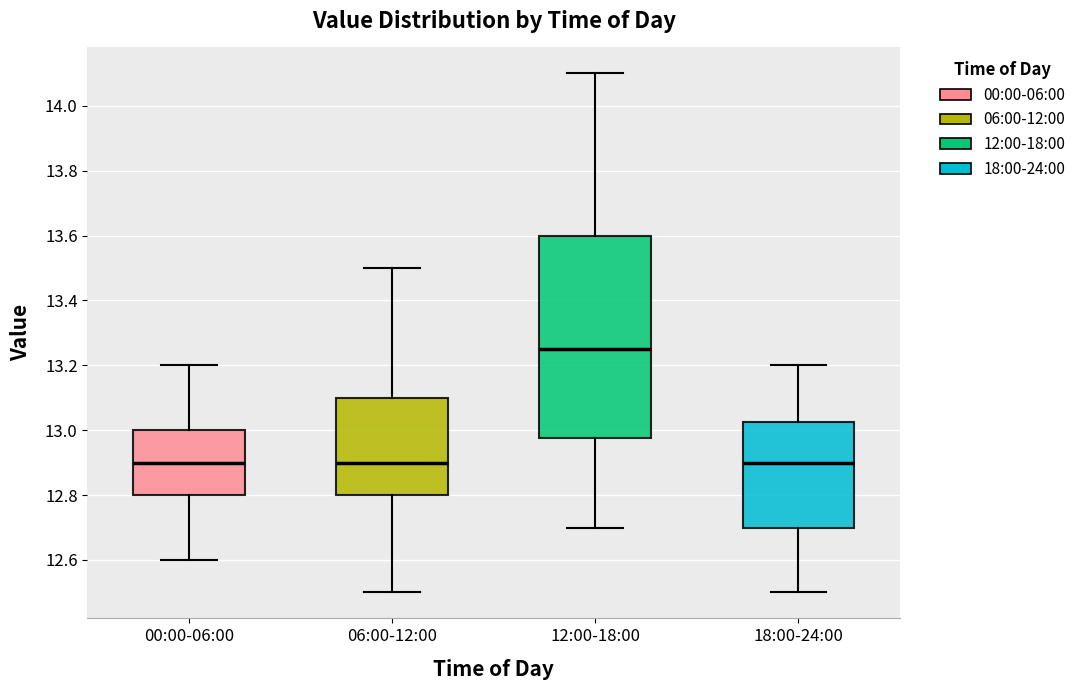

Reading left to right, transcribe this box plot: for each box, give where its median line is, the range the box spans, and where its two whiskers end, as read against the y-axis. The values are not printed on the chart, so give them approximately, as read against the axis.

00:00-06:00: median 12.90, box 12.80 to 13.00, whiskers 12.60 to 13.20
06:00-12:00: median 12.90, box 12.80 to 13.10, whiskers 12.50 to 13.50
12:00-18:00: median 13.26, box 12.98 to 13.60, whiskers 12.70 to 14.10
18:00-24:00: median 12.90, box 12.70 to 13.02, whiskers 12.50 to 13.20